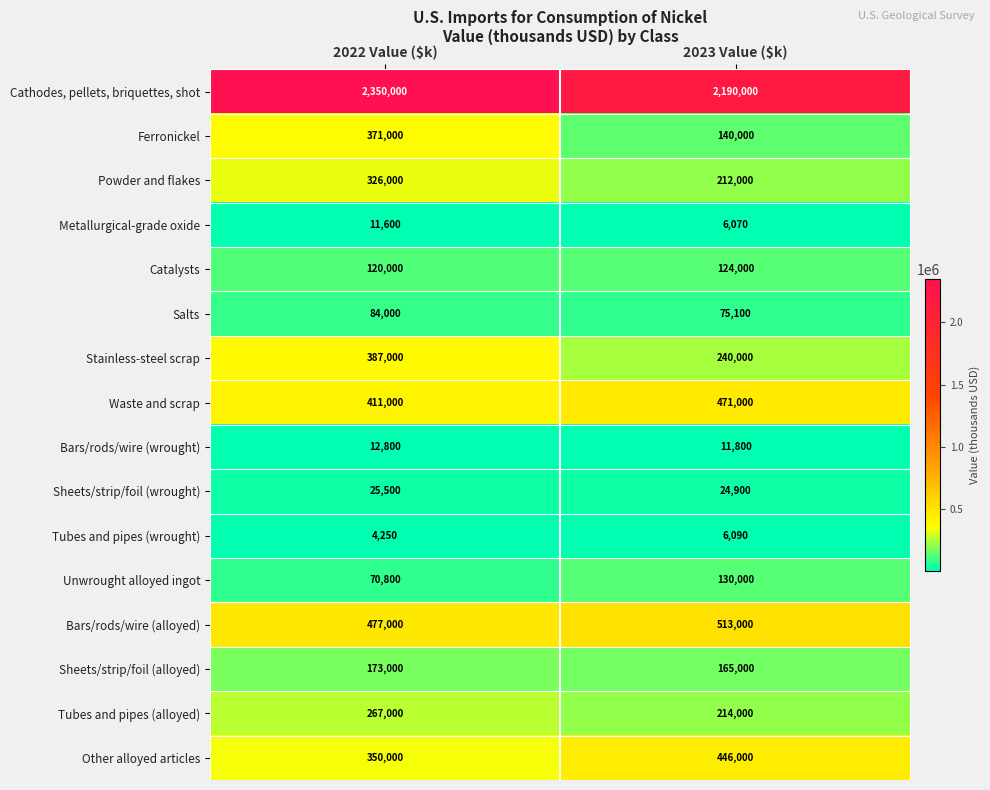

The value of Salts at 2023 Value ($k) is 114354. True or false?

False